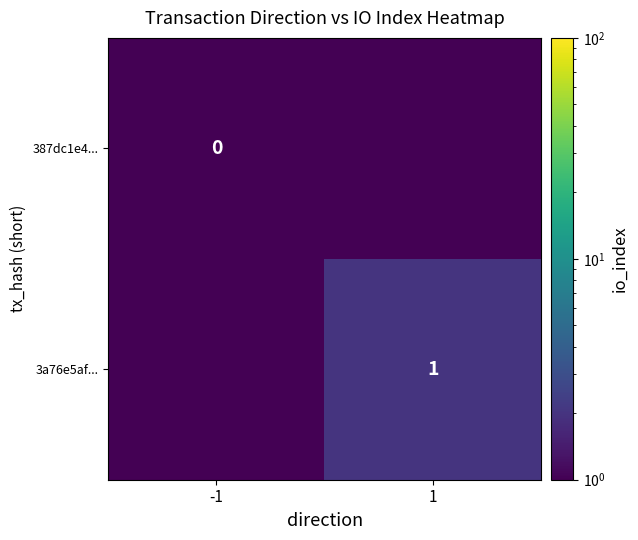

Is it true that 3a76e5af... equals 1 at 1?

True